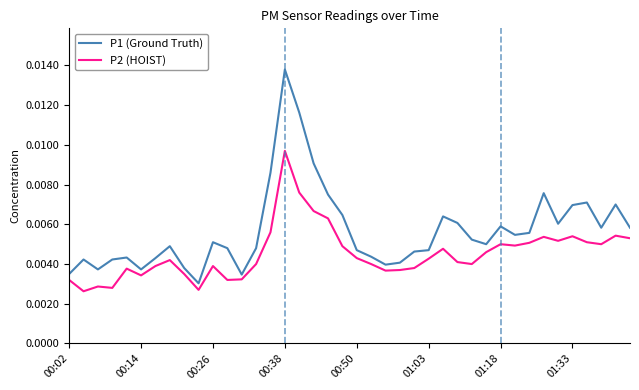

Which series has the largest range (max minus min)?

P1 (Ground Truth)